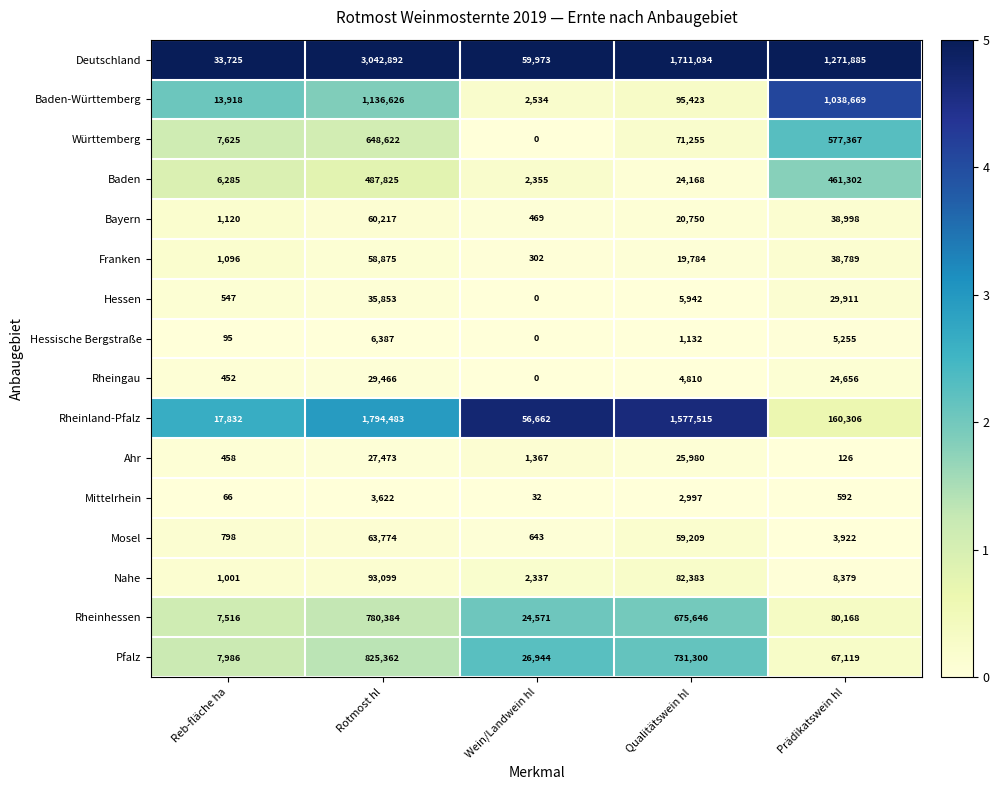

Rank the series by their maximum value, from highest to lowest.

Deutschland, Rheinland-Pfalz, Baden-Württemberg, Pfalz, Rheinhessen, Württemberg, Baden, Nahe, Mosel, Bayern, Franken, Hessen, Rheingau, Ahr, Hessische Bergstraße, Mittelrhein